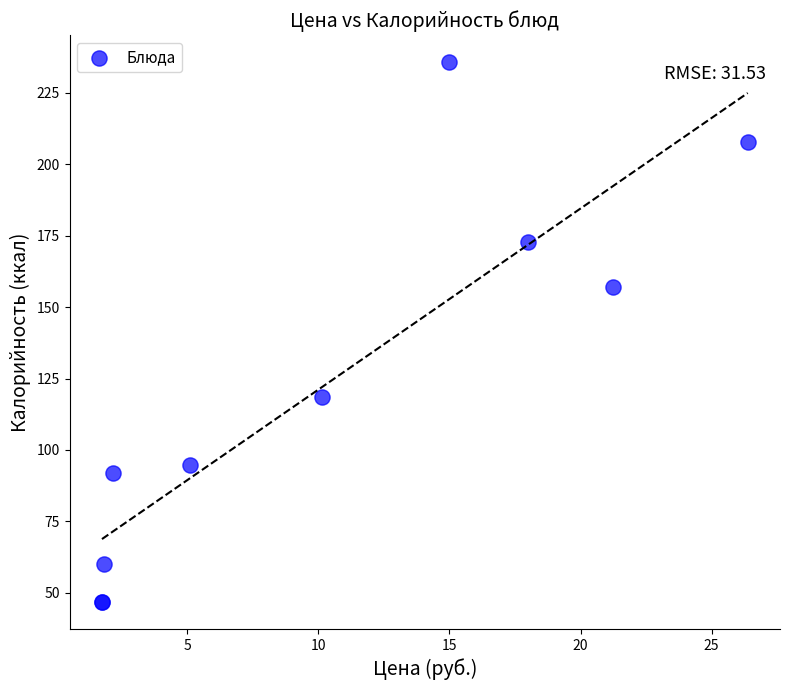

What Y value in the scatter plot is closest to 141?

157.0